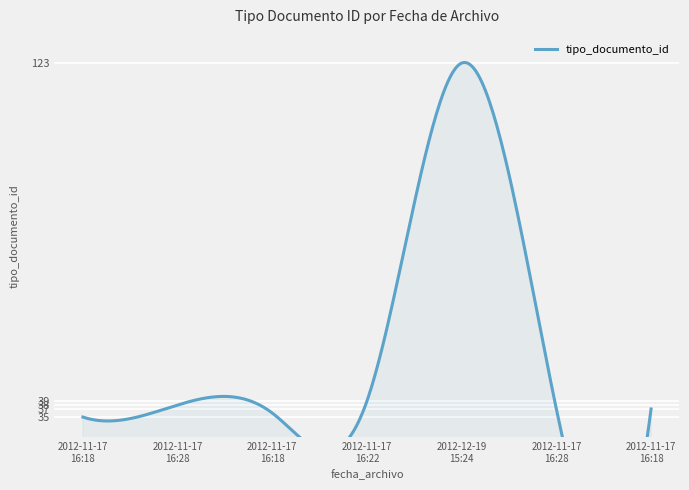

Reading left to right, what are all the values shown in this chart?

35	38	36	39	123	37	37